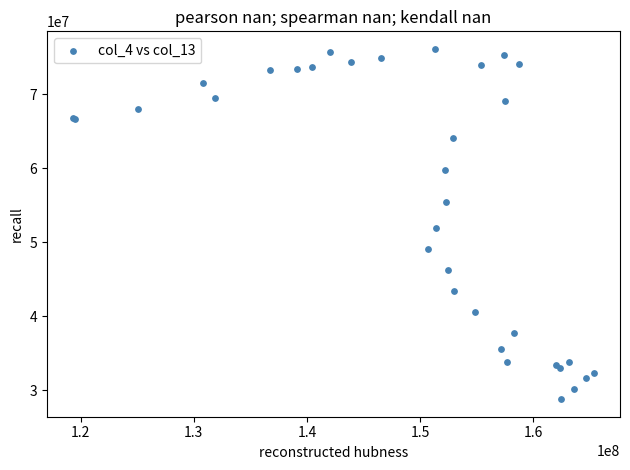

What Y value in the scatter plot is closest to 52468398?

51934821.1